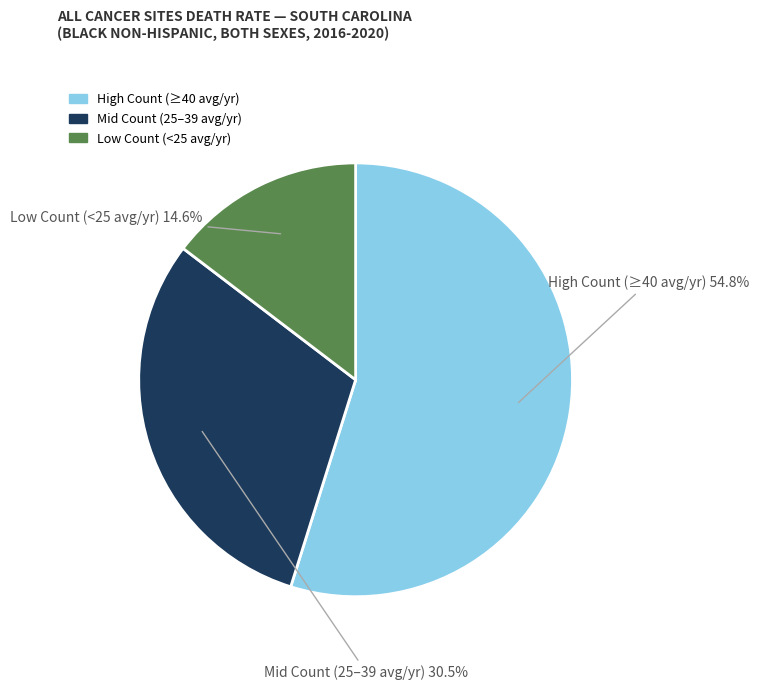

Does any single category account for the majority?

Yes